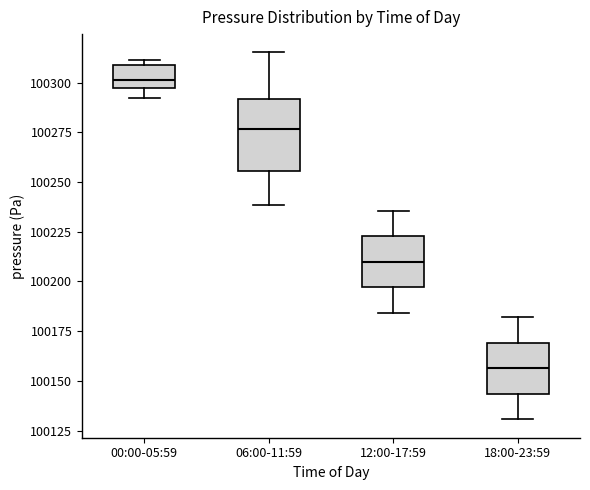

Reading left to right, transcribe this box plot: for each box, give where its median line is, the range the box spans, and where its two whiskers end, as read against the y-axis. The values are not printed on the chart, so give them approximately, as read against the axis.

00:00-05:59: median 100300, box 100295 to 100310, whiskers 100295 (just below the box's lower edge) to 100310 (just above the box's upper edge)
06:00-11:59: median 100275, box 100255 to 100290, whiskers 100240 to 100315
12:00-17:59: median 100210, box 100195 to 100225, whiskers 100185 to 100235
18:00-23:59: median 100155, box 100145 to 100170, whiskers 100130 to 100180